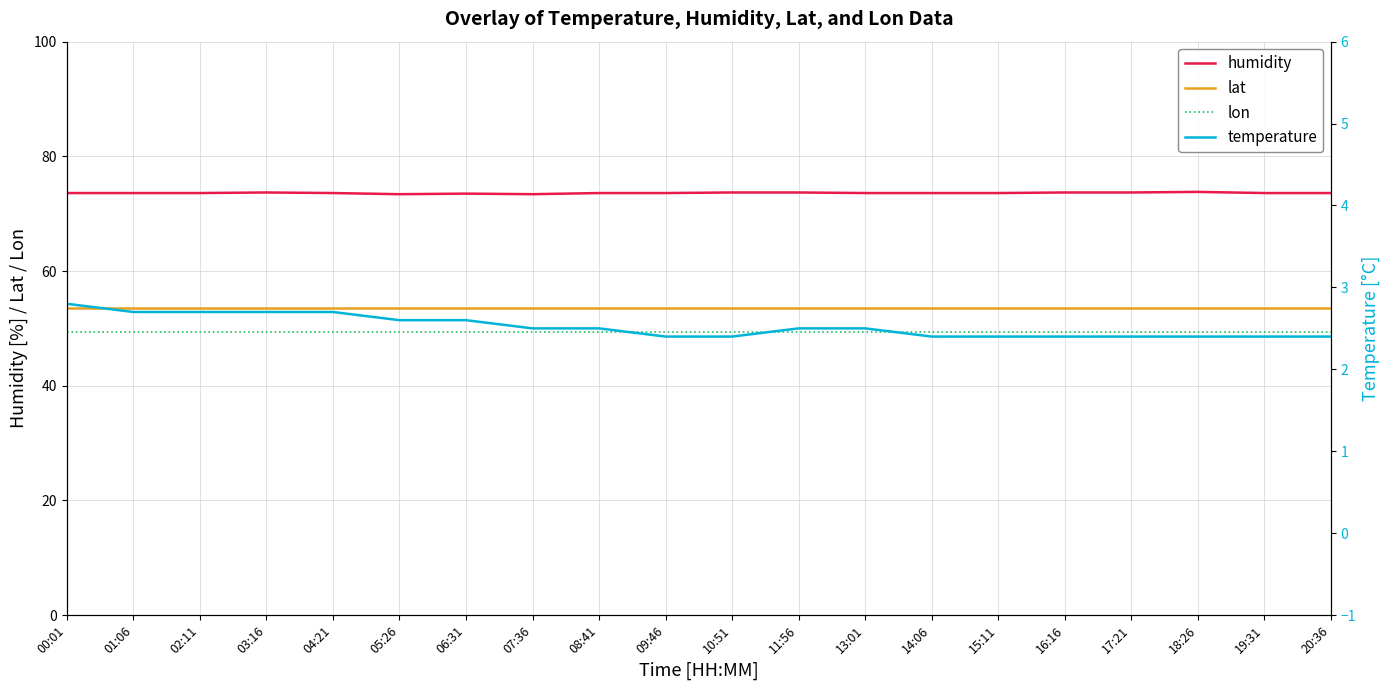

Reading right to left, list all the values displayed in this chart.

humidity: 73.6	73.6	73.8	73.7	73.7	73.6	73.6	73.6	73.7	73.7	73.6	73.6	73.4	73.5	73.4	73.6	73.7	73.6	73.6	73.6
lat: 53.5	53.5	53.5	53.5	53.5	53.5	53.5	53.5	53.5	53.5	53.5	53.5	53.5	53.5	53.5	53.5	53.5	53.5	53.5	53.5
lon: 49.3	49.3	49.3	49.3	49.3	49.3	49.3	49.3	49.3	49.3	49.3	49.3	49.3	49.3	49.3	49.3	49.3	49.3	49.3	49.3
temperature: 2.4	2.4	2.4	2.4	2.4	2.4	2.4	2.5	2.5	2.4	2.4	2.5	2.5	2.6	2.6	2.7	2.7	2.7	2.7	2.8